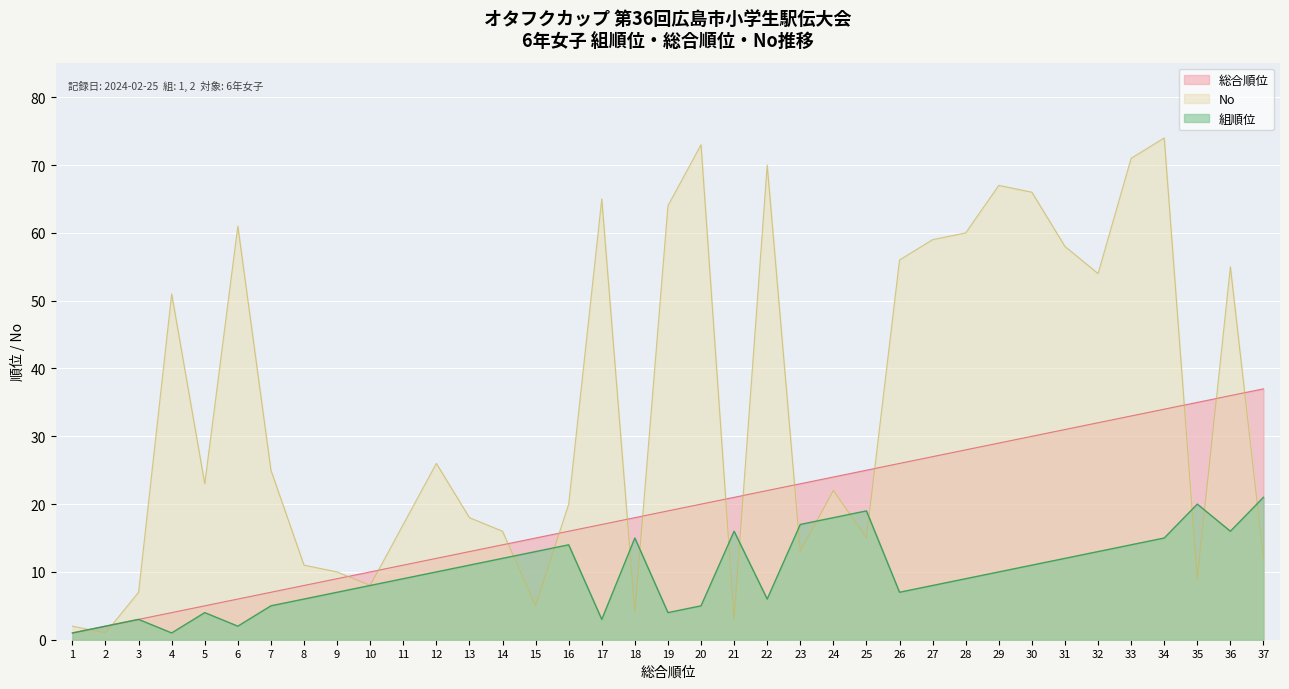

Where do 総合順位 and No first cross each other?

1 and 2